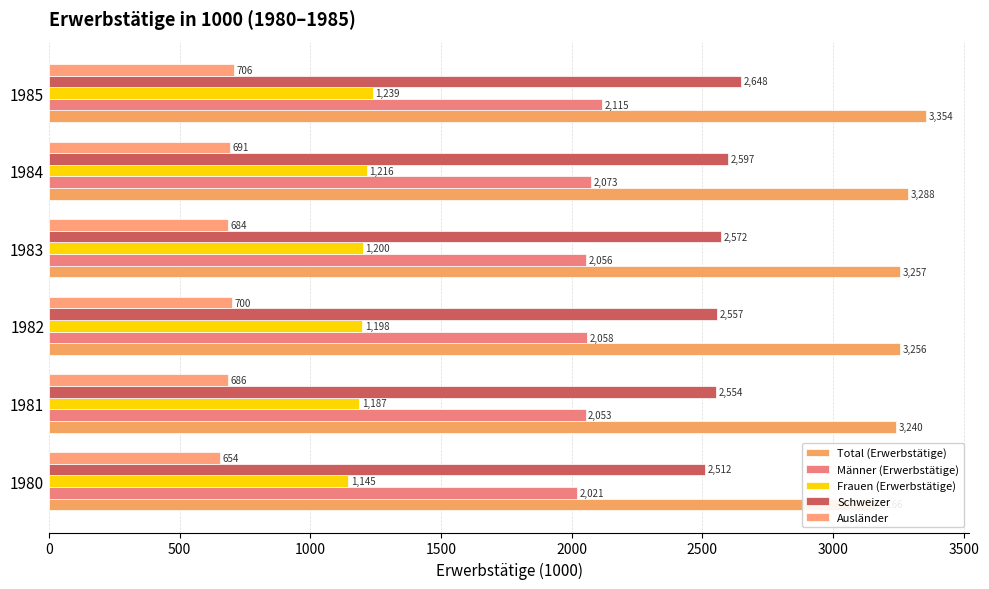

What is the average value of the Ausländer series?

686.9